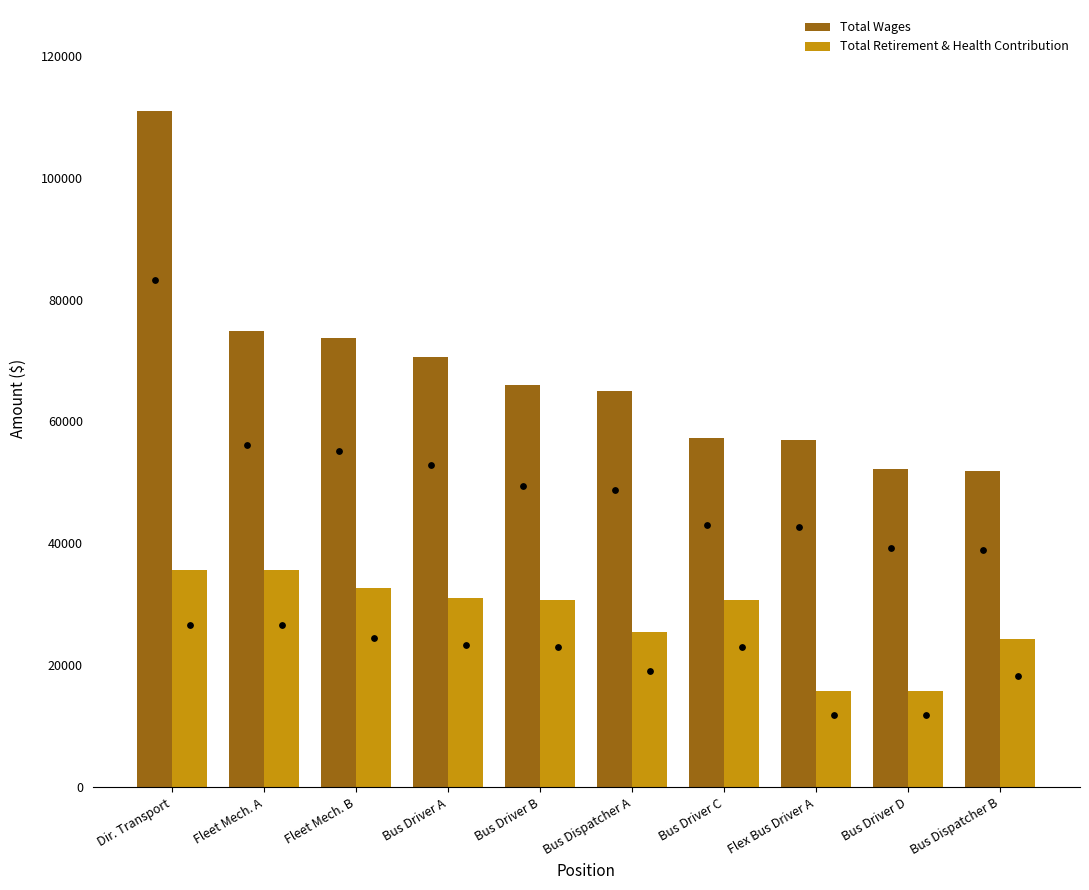

What are all the series names shown in the legend?

Total Wages, Total Retirement & Health Contribution